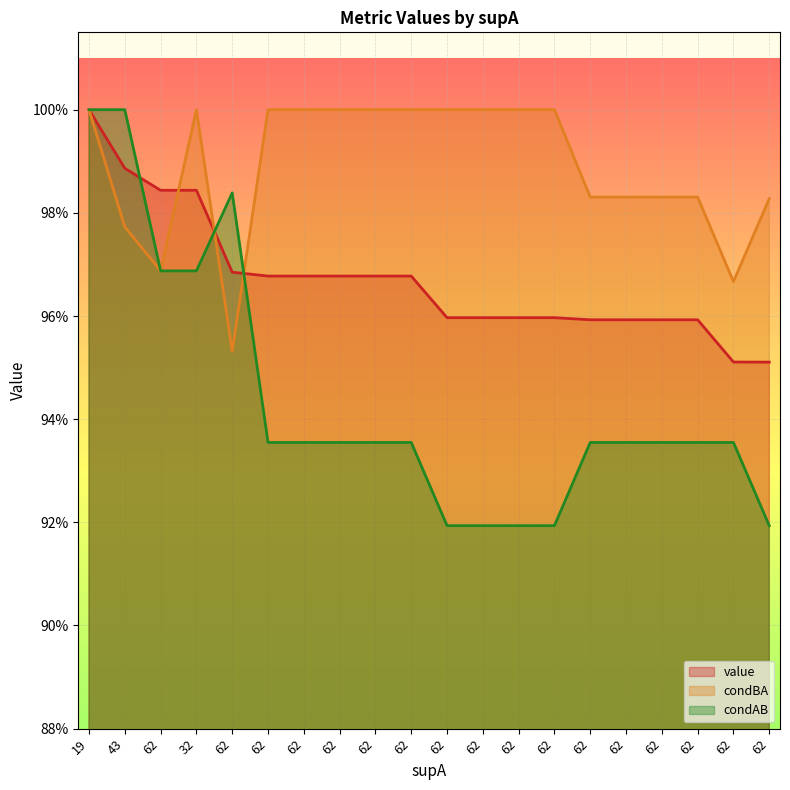

After their last crossing, which series has the higher values: value or condAB?

value